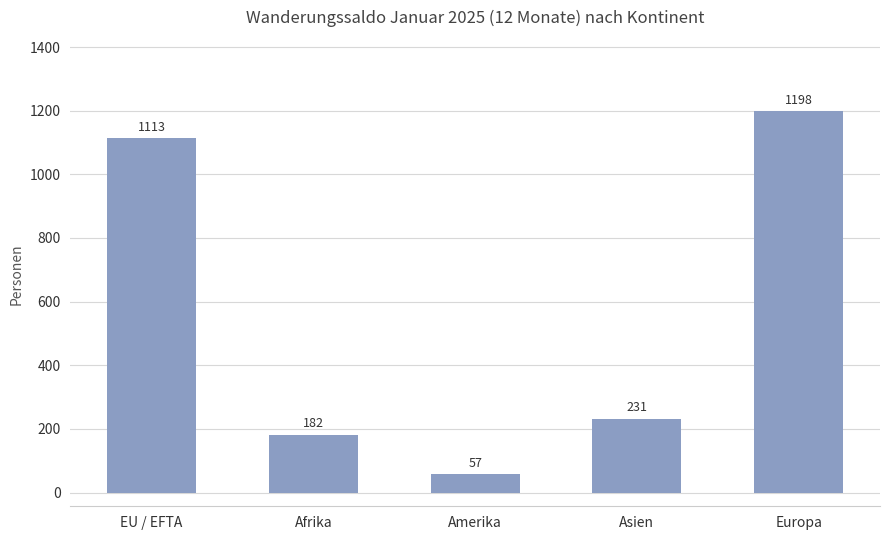

What is the minimum value shown in the chart?

57